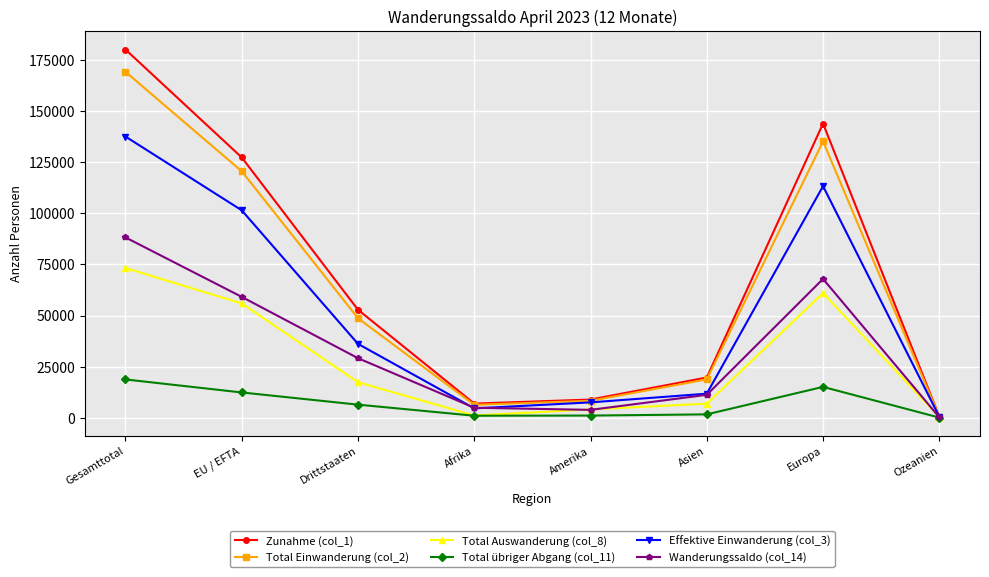

What is the difference between the maximum and minimum values in the Zunahme (col_1) series?

179757